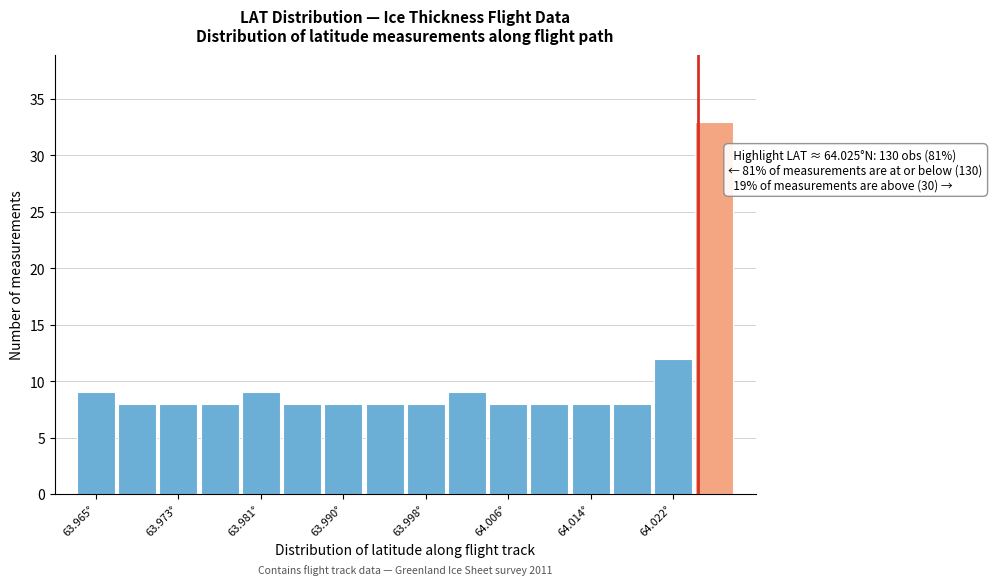

Over which range of the x-axis is the bar tallest?

64.025 to 64.029